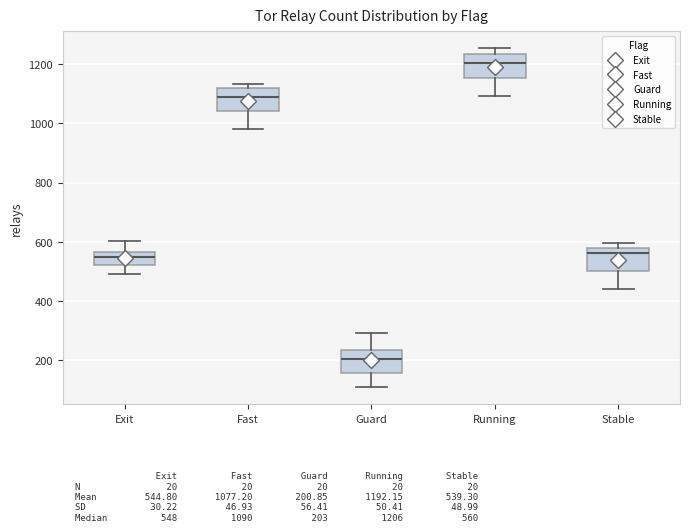

Reading left to right, read every box against the y-axis: the position of its median line, the range the box covers, and the ends of its whiskers. The values are not printed on the chart, so give them approximately, as read against the axis.

Exit: median 540, box 520 to 560, whiskers 500 to 600
Fast: median 1100, box 1040 to 1120, whiskers 980 to 1140
Guard: median 200, box 160 to 240, whiskers 100 to 300
Running: median 1200, box 1160 to 1240, whiskers 1100 to 1260
Stable: median 560, box 500 to 580, whiskers 440 to 600